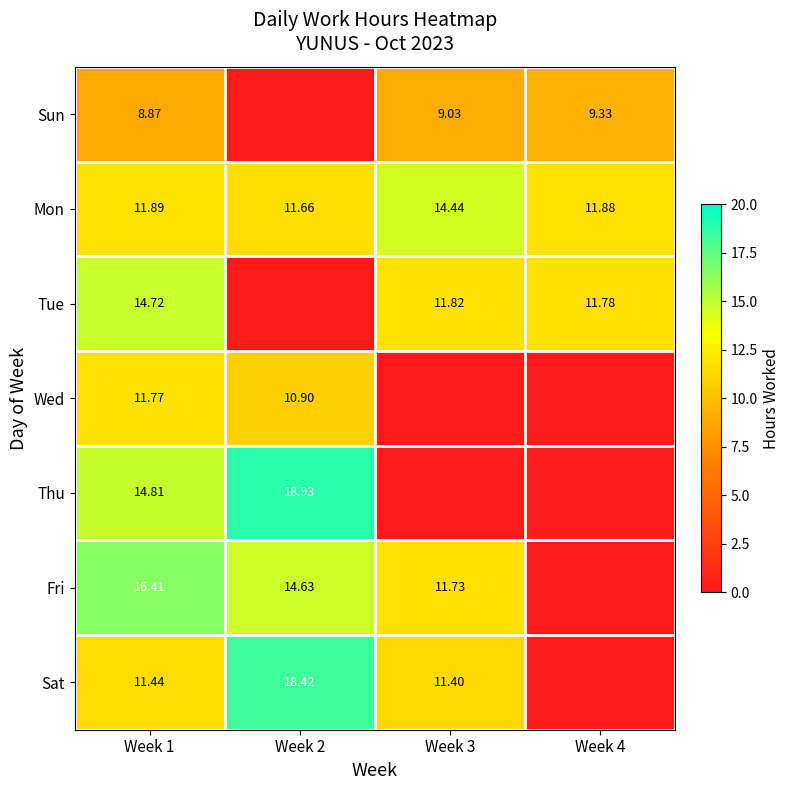

Rank the series at Week 1 from highest to lowest value.

Fri, Thu, Tue, Mon, Wed, Sat, Sun